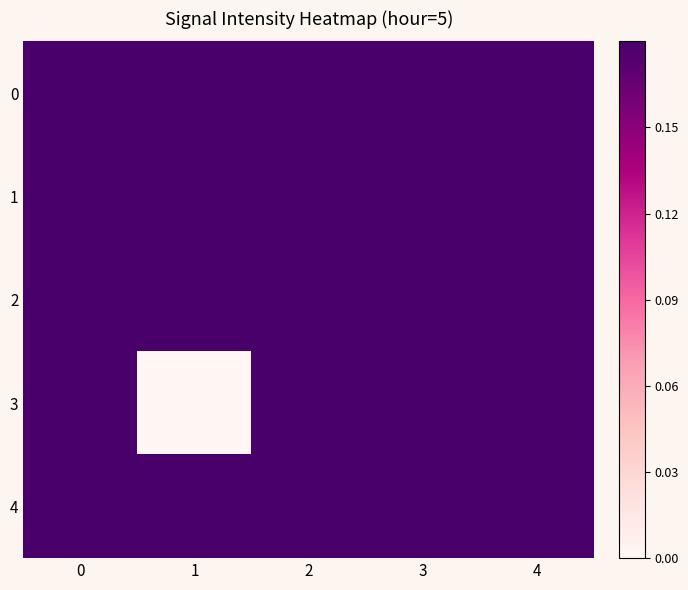

Rank the series by their maximum value, from lowest to highest.

2, 4, 1, 3, 0